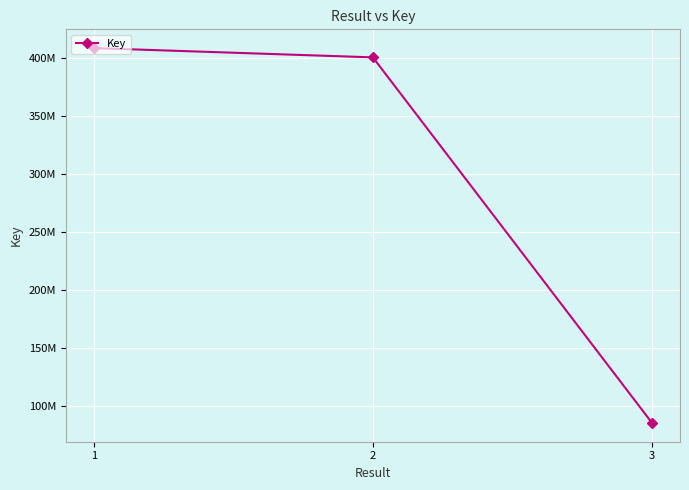

The value at 3 is 84995459. True or false?

True